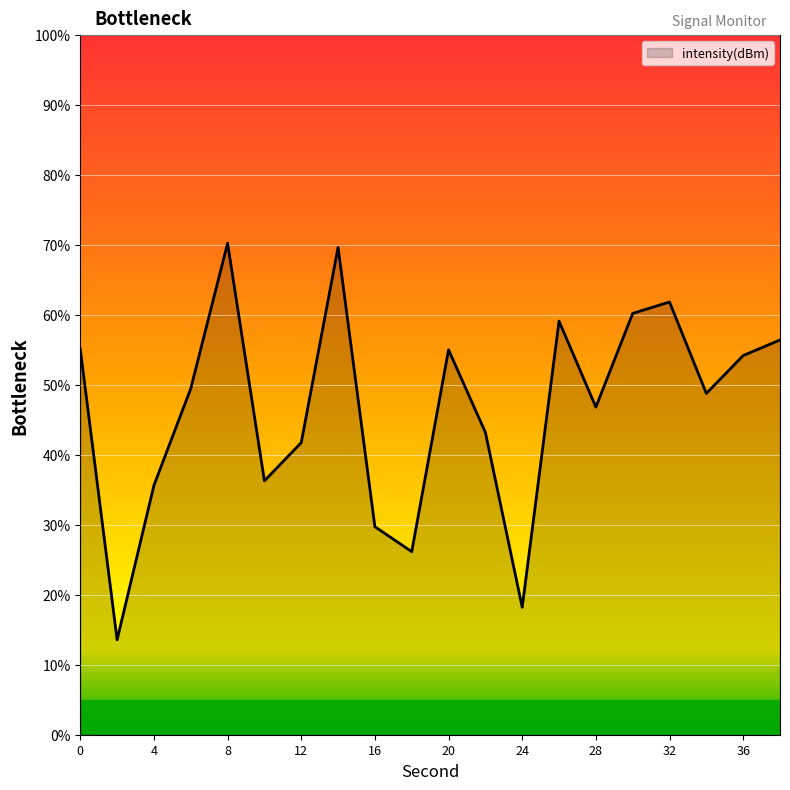

What is the difference between the maximum and minimum values?

56.7